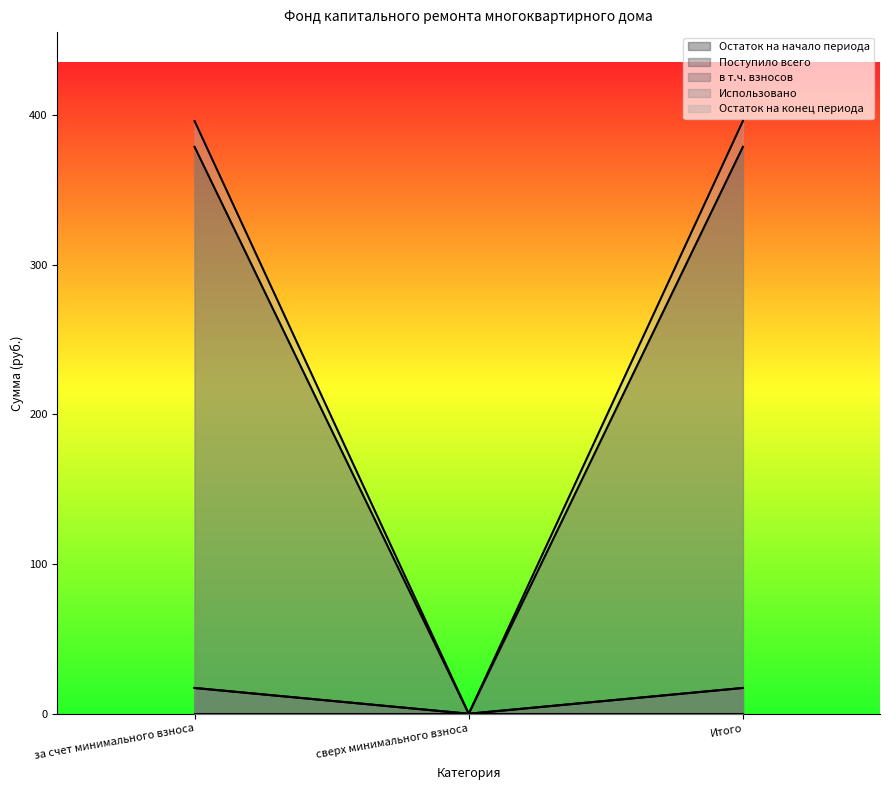

How many lines are shown in the chart?

5